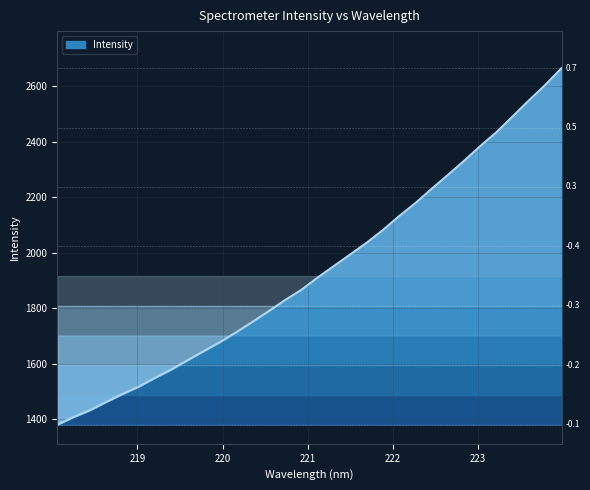

The chart shows a value of 856.6 at 218.0596. True or false?

False